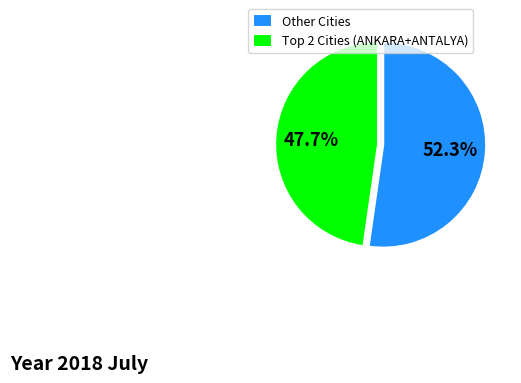

To the nearest percent, what is the average slice percentage?

50%